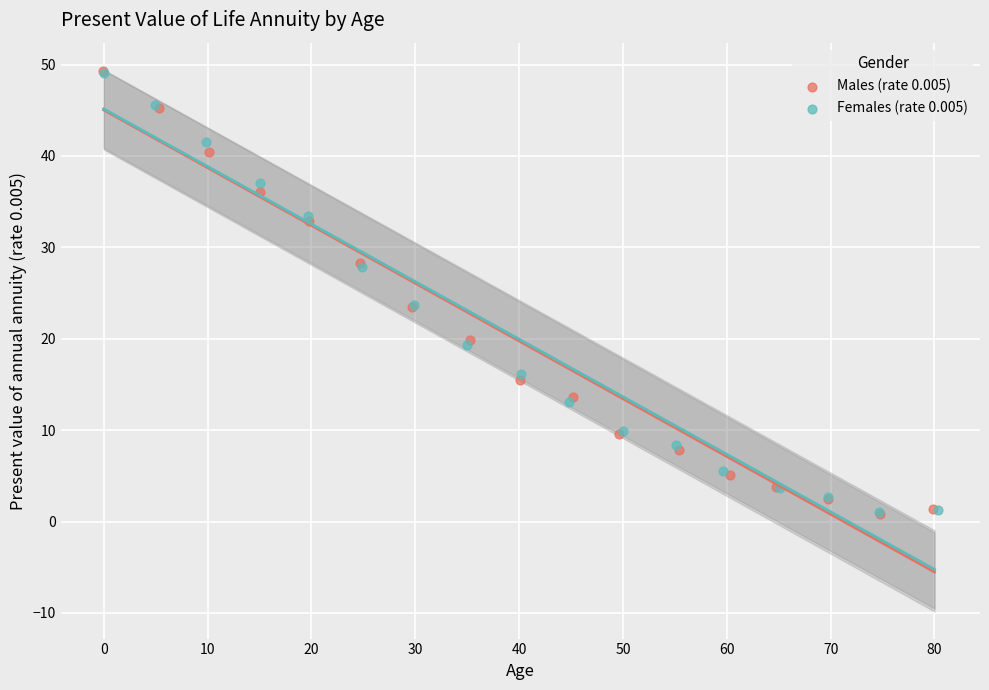

Which series has the largest Y range (max minus min)?

Males (rate 0.005)